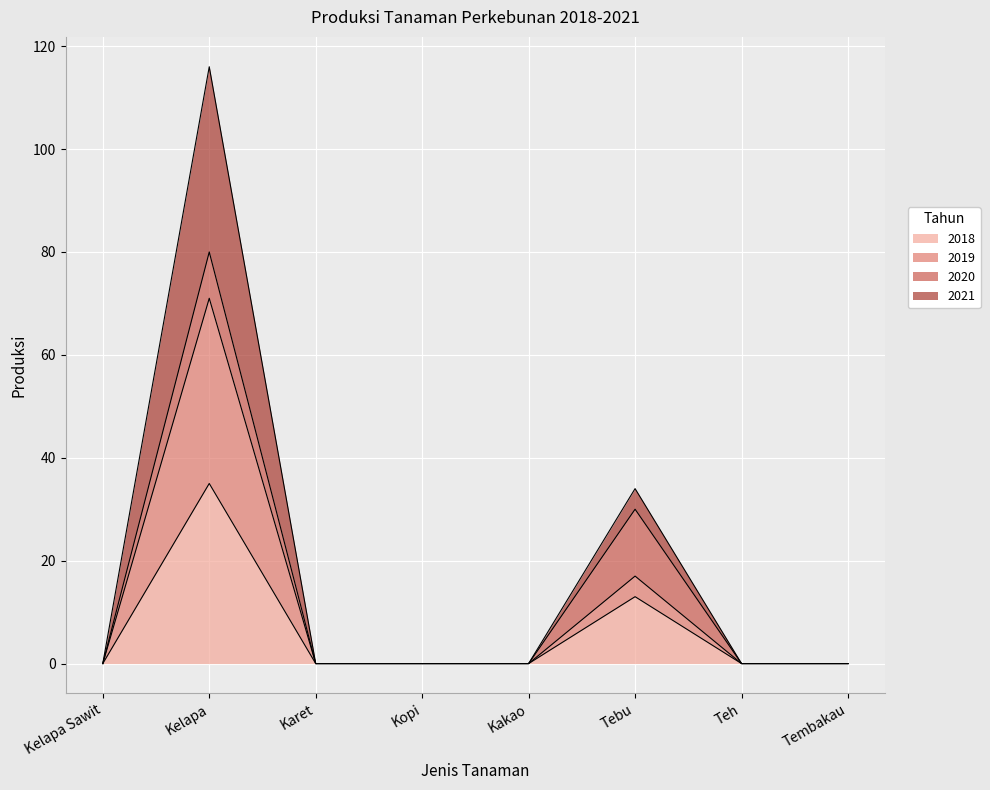

Is it true that 2018 equals 16 at Kelapa?

False